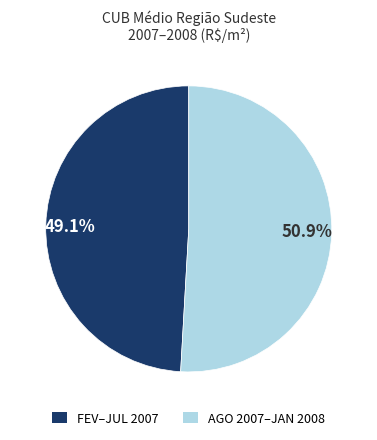

Approximately how many times larger is the value at 49.1% compared to 50.9%?

1.0